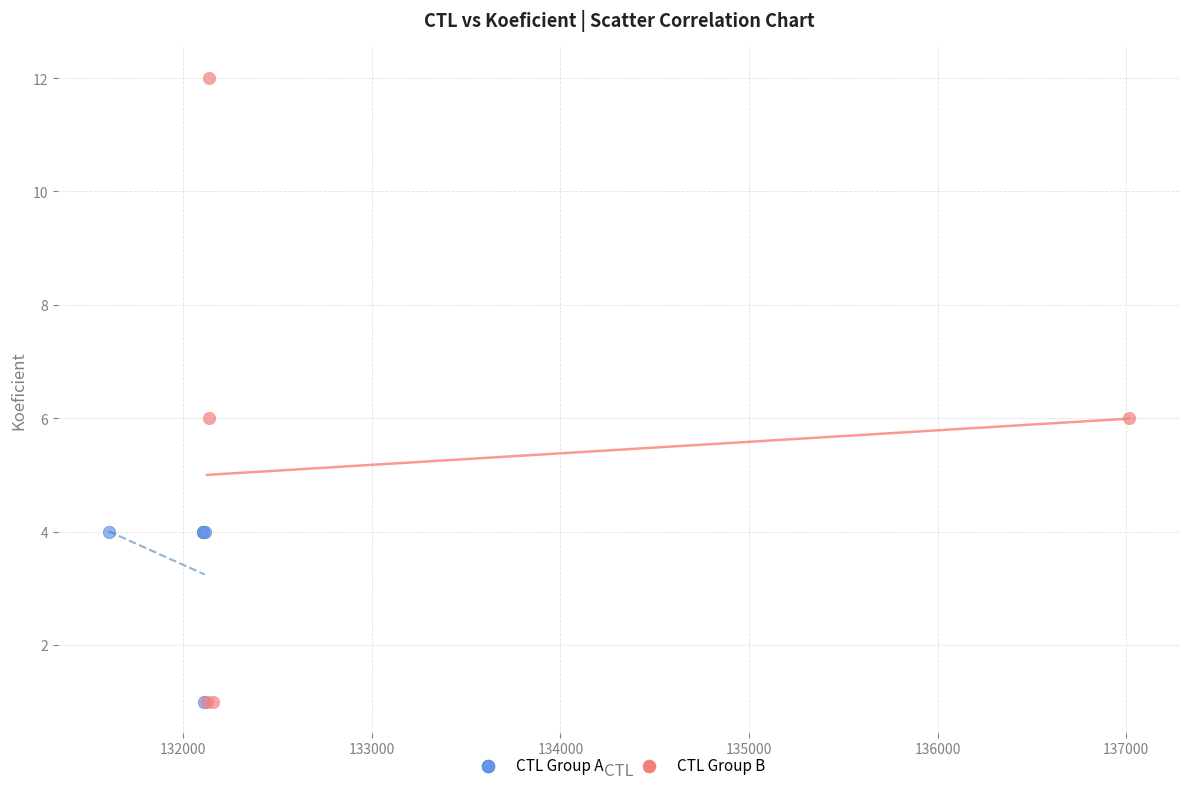

Which series has the widest spread of Y values?

CTL Group B